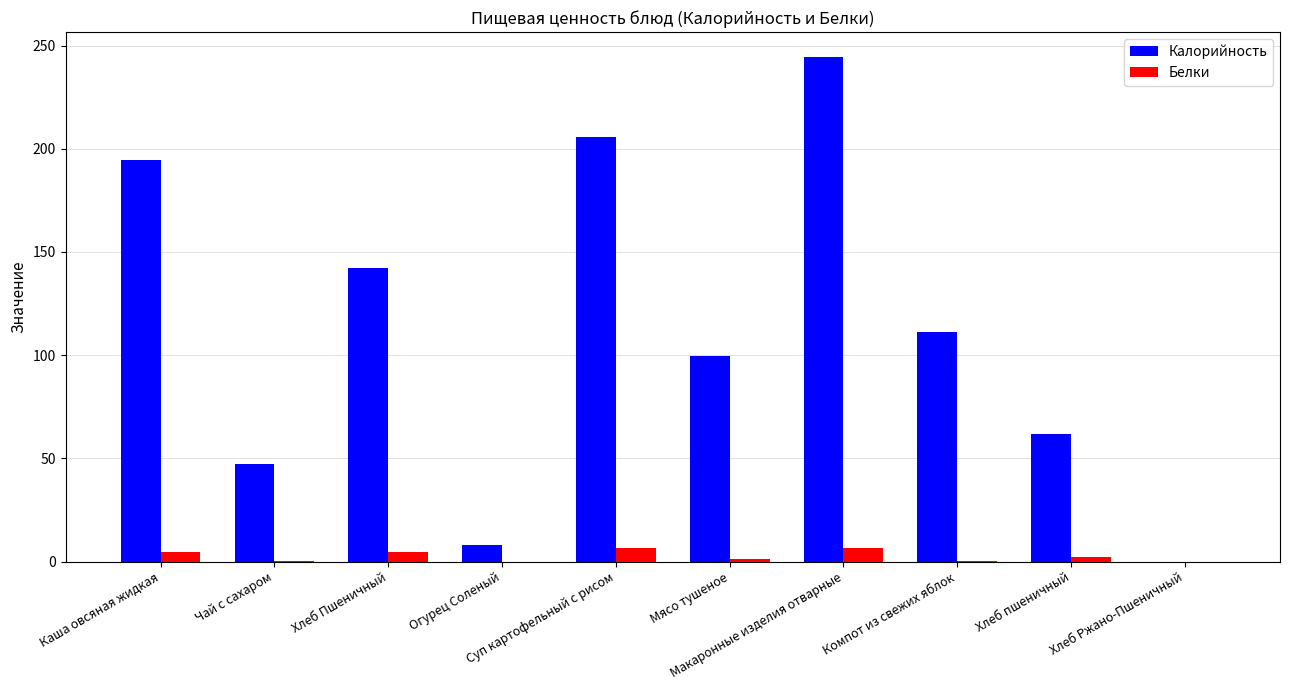

At which label is Калорийность closest to 122?

Компот из свежих яблок